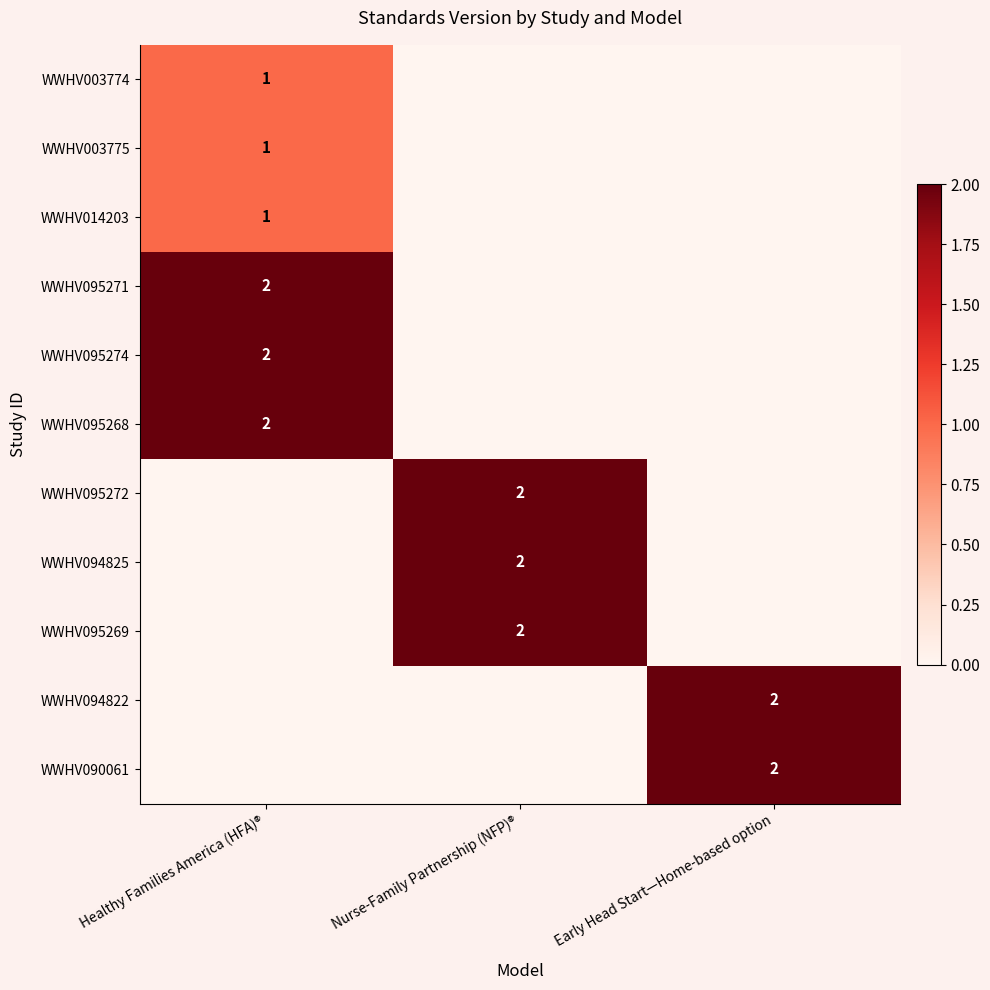

Is it true that WWHV094822 equals 2 at Early Head Start—Home-based option?

True